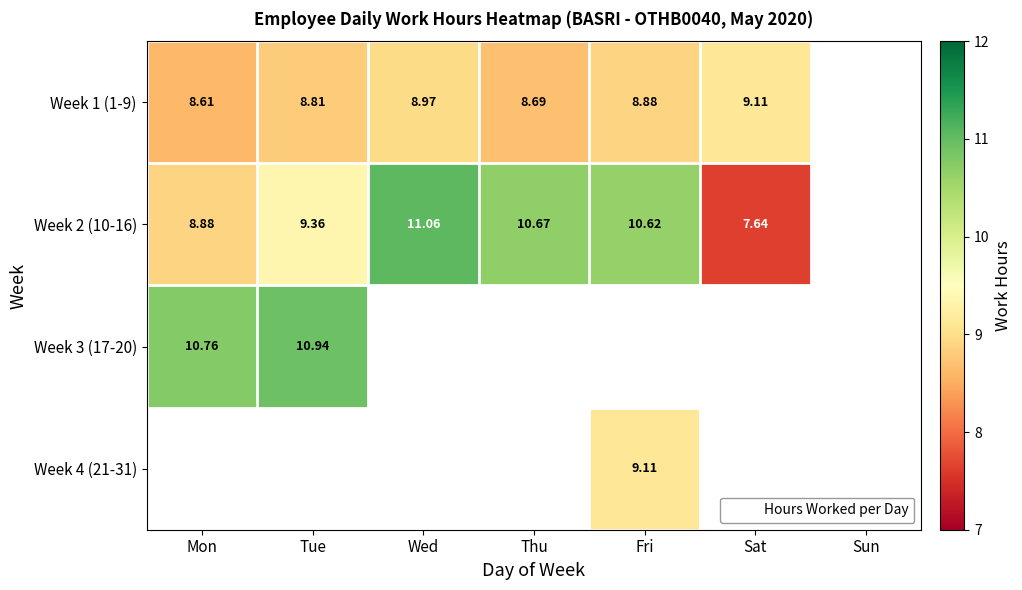

List the labels in order of Week 1 (1-9) value, smallest first.

Mon, Thu, Tue, Fri, Wed, Sat, Sun